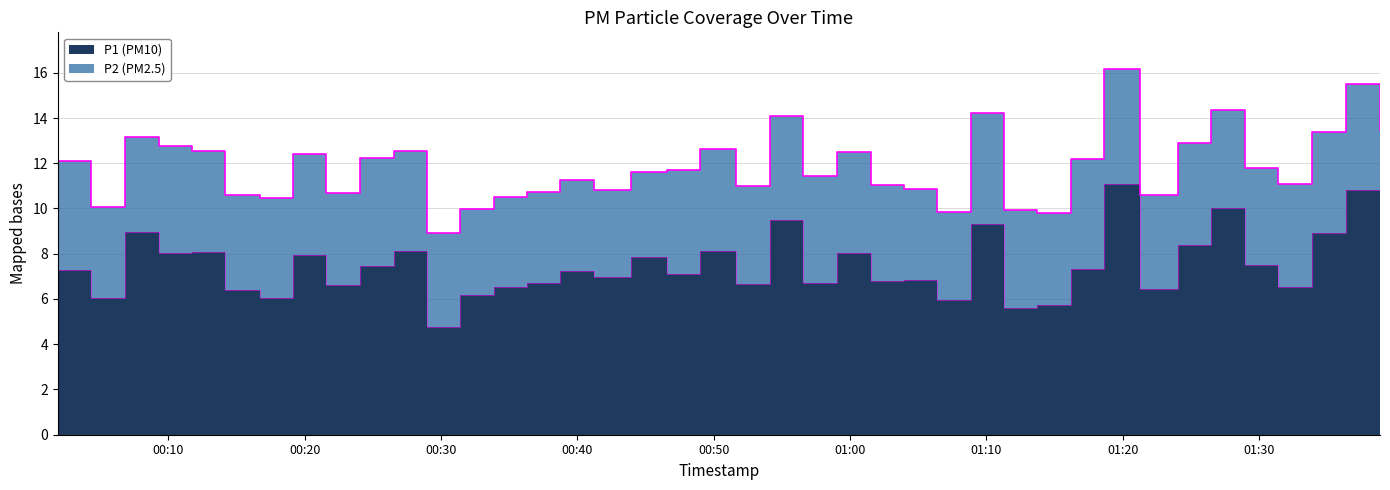

What is the value of the 36th point from the left?

7.5